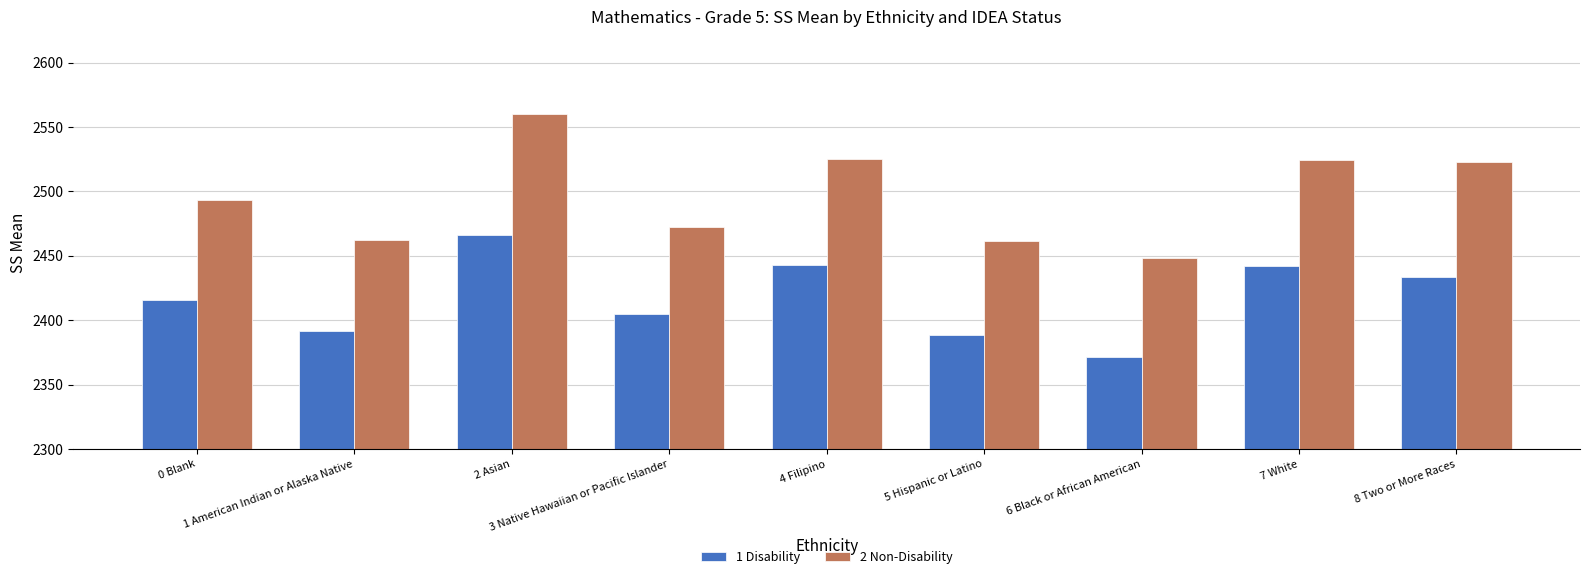

How many bars are there in total?

18